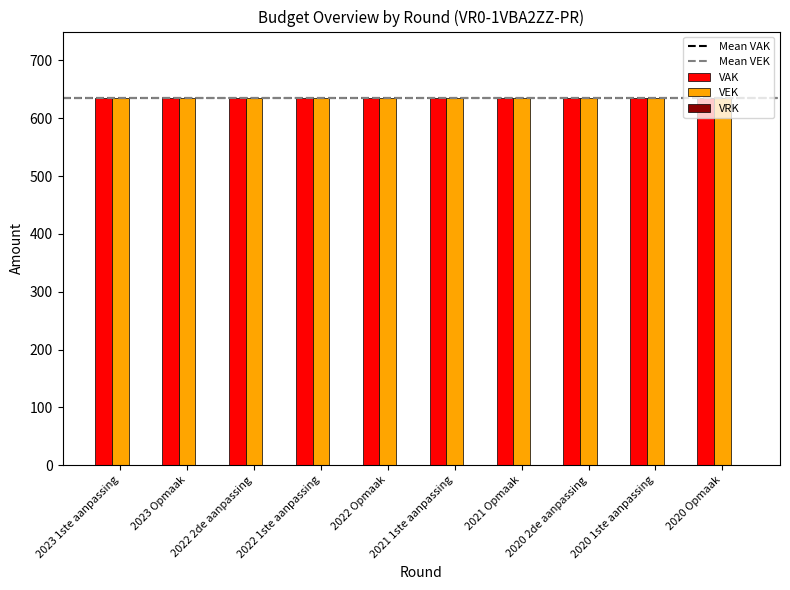

What is the approximate value of VEK at 2020 2de aanpassing?

635